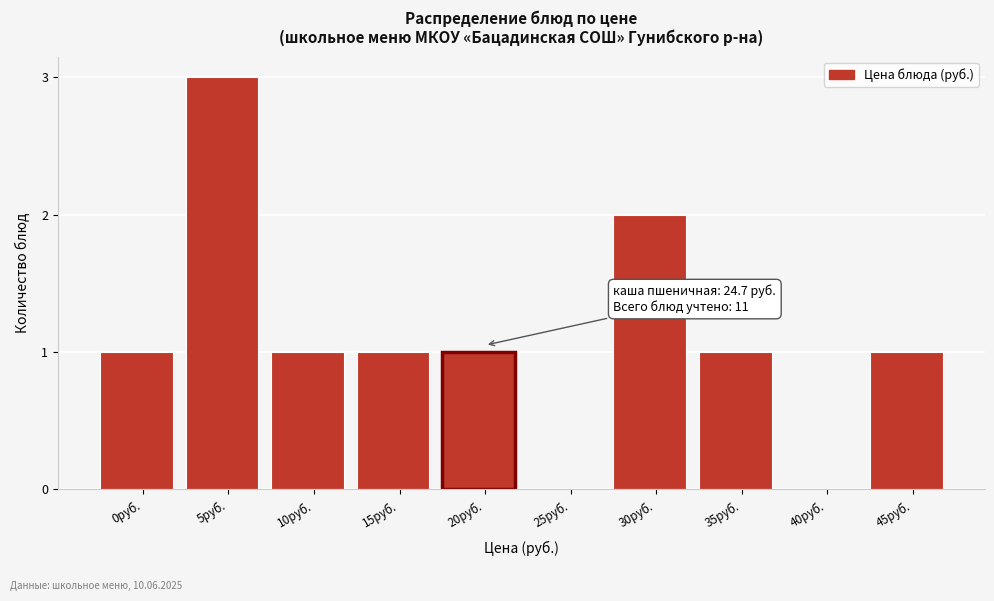

Reading right to left, extract all data points from this chart.

45руб.=1	40руб.=0	35руб.=1	30руб.=2	25руб.=0	20руб.=1	15руб.=1	10руб.=1	5руб.=3	0руб.=1